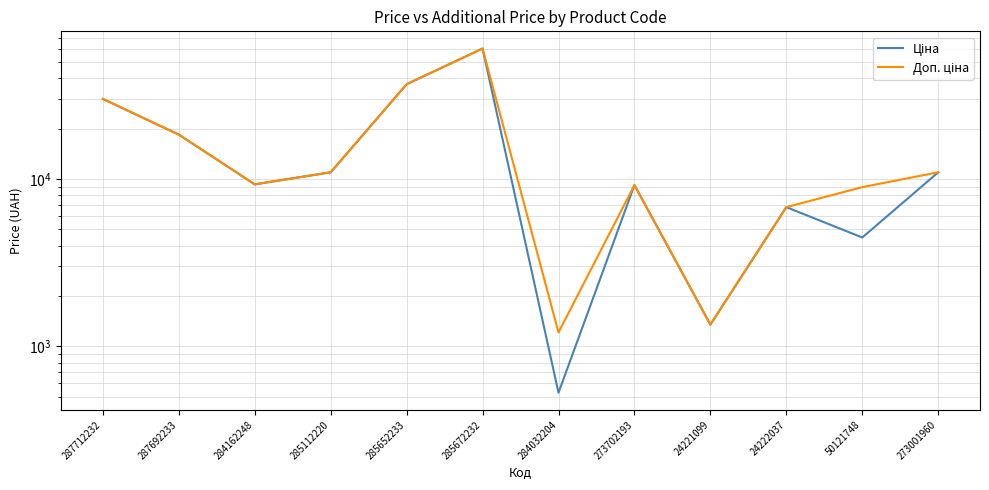

What are all the series names shown in the legend?

Ціна, Доп. ціна